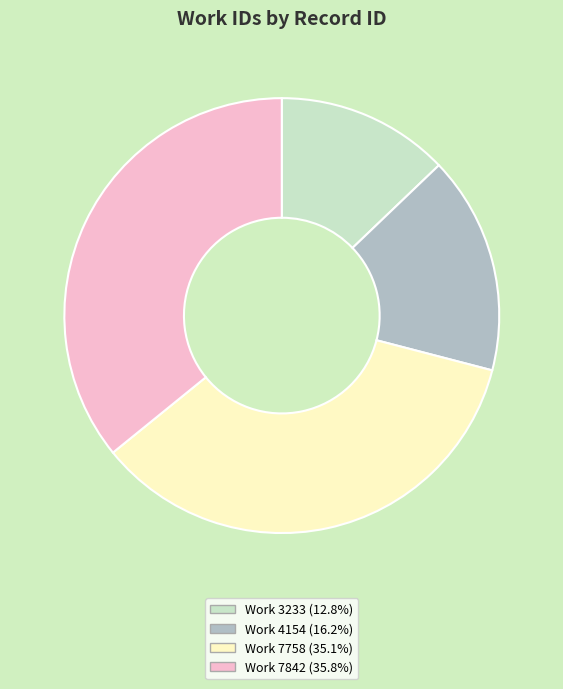

Is there a majority slice in this chart?

No